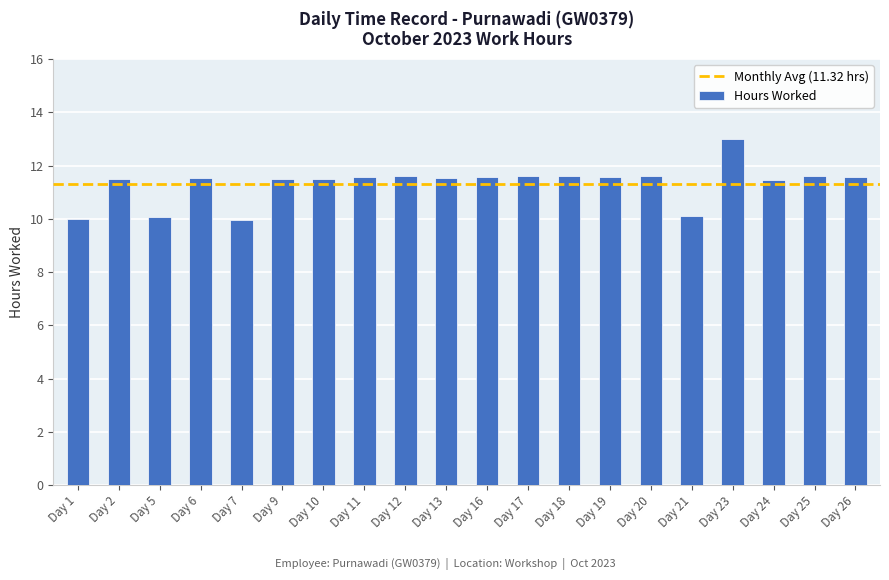

What is the sum of the values at Day 2 and Day 11?

23.1